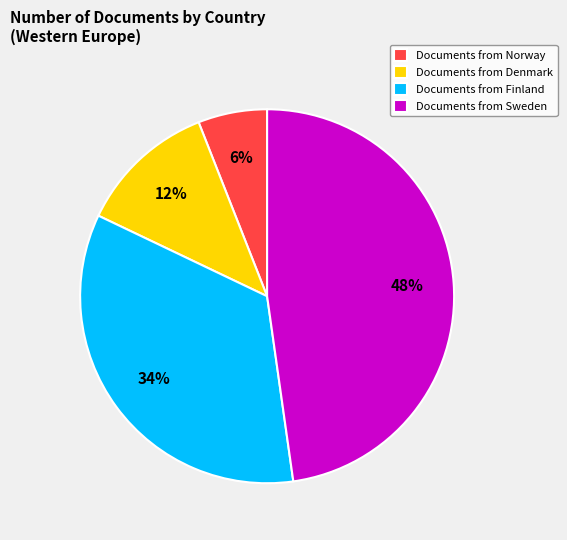

To the nearest percent, what is the difference between the largest and smallest slice percentages?

42%